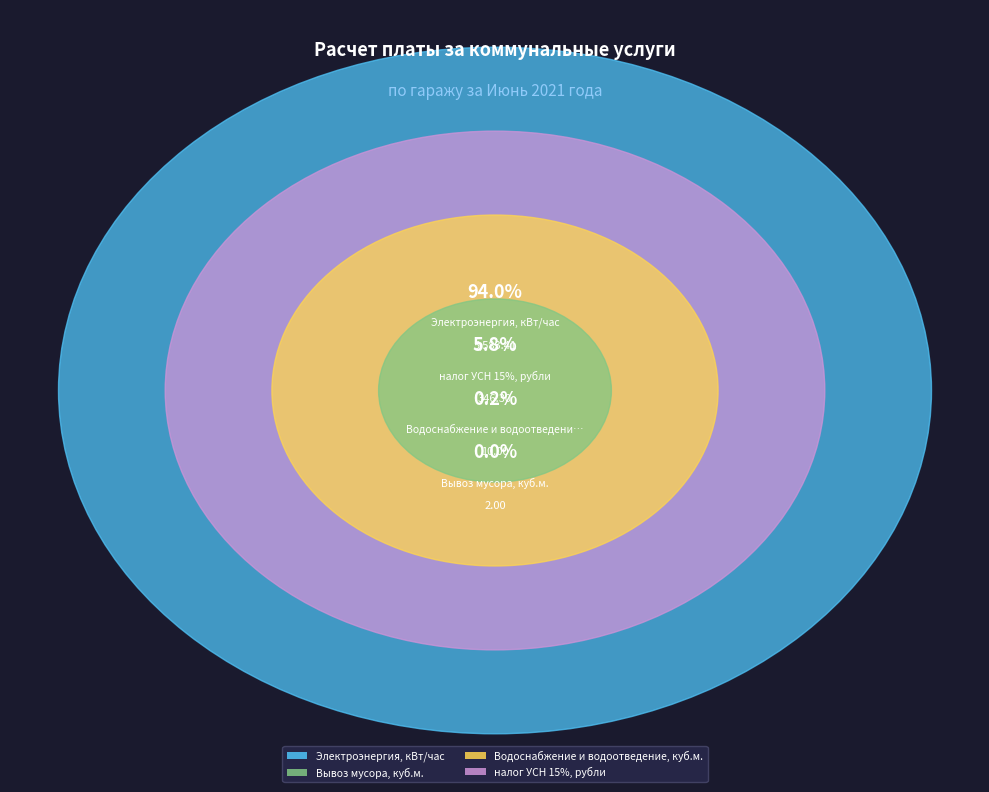

To the nearest percent, what portion does Электроэнергия, кВт/час represent?

94%